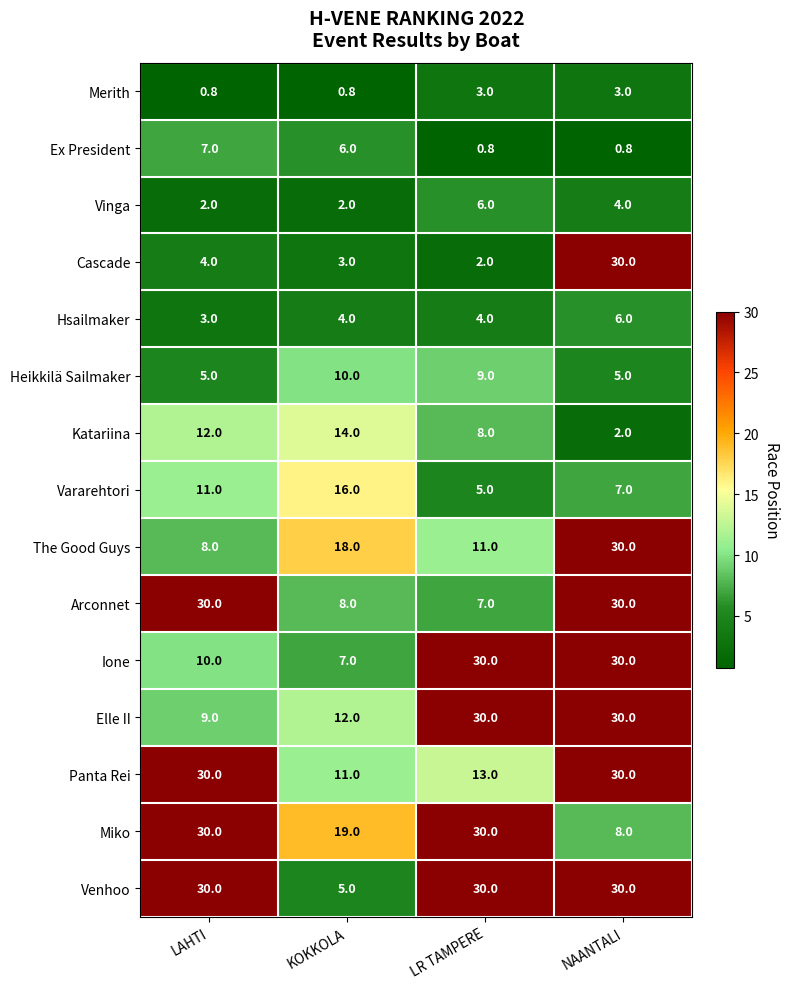

What is the total value across all series at KOKKOLA?

135.8